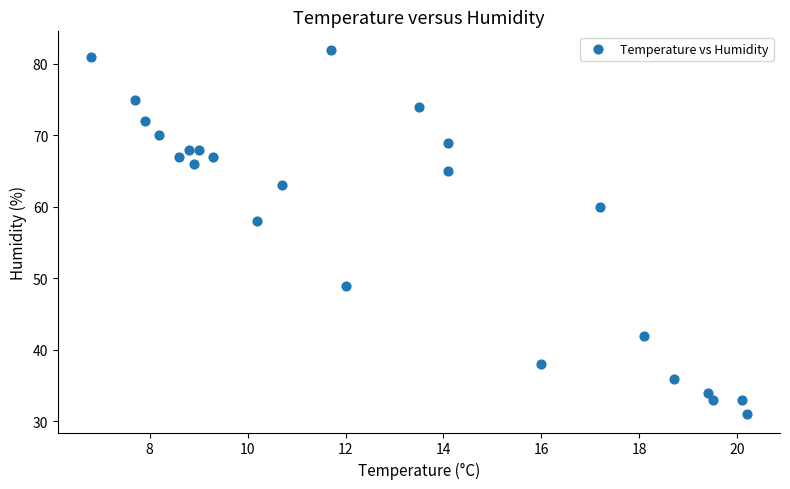

What Y value in the scatter plot is closest to 56?

58